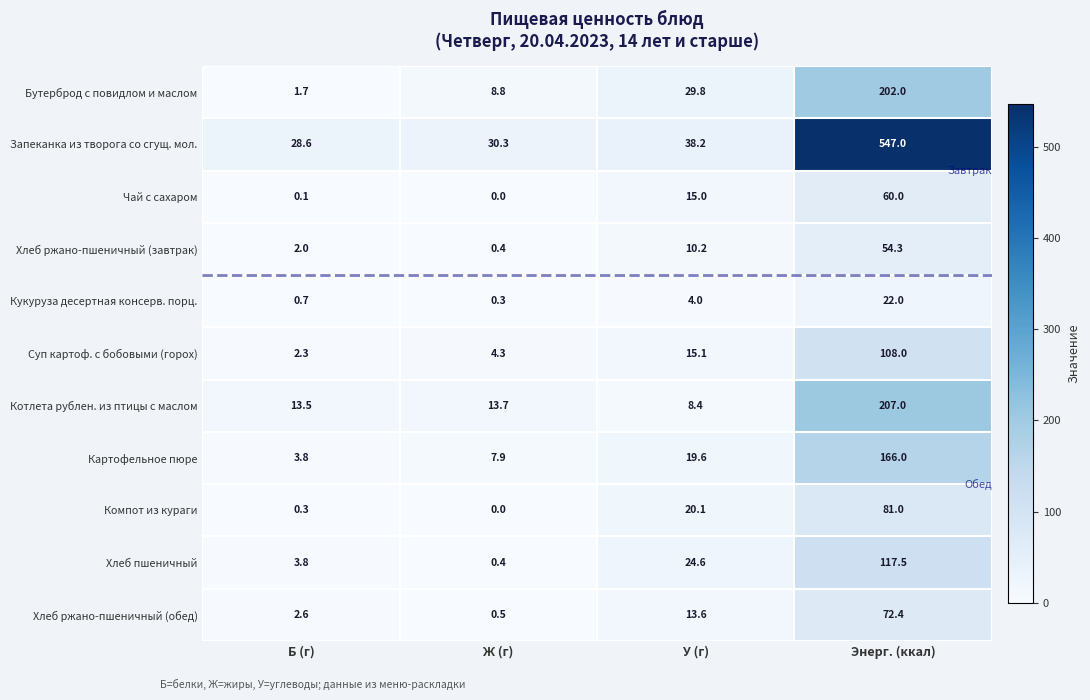

True or false: Хлеб ржано-пшеничный (обед) has a value of 0.5 at Ж (г).

True